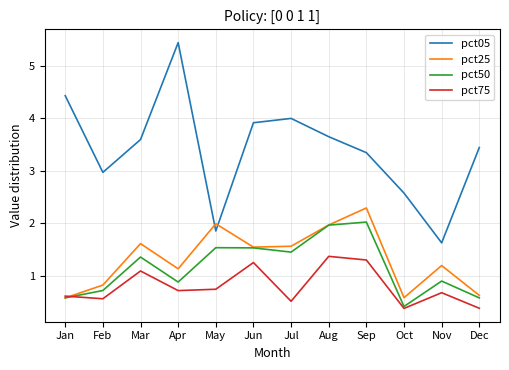

What is the sum of all pct75 values?

9.5